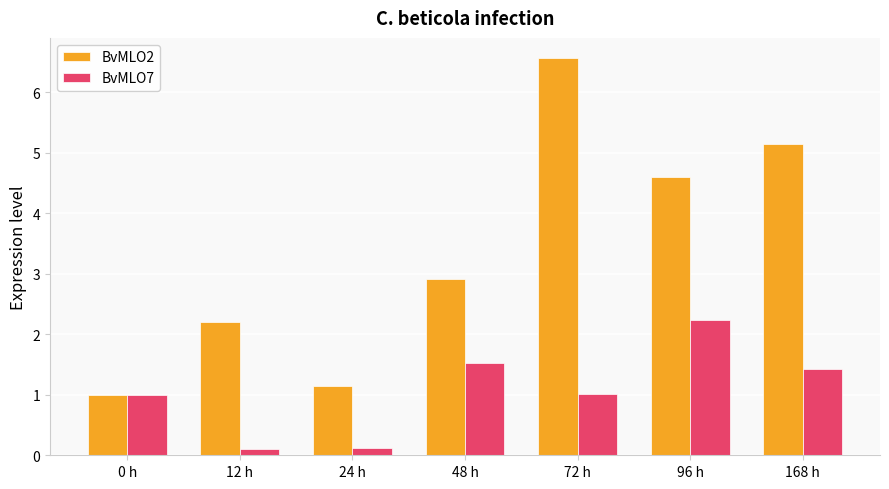

Reading left to right, extract all data points from this chart.

BvMLO2: 0 h=1.0	12 h=2.2	24 h=1.1	48 h=2.9	72 h=6.6	96 h=4.6	168 h=5.1
BvMLO7: 0 h=1.0	12 h=0.1	24 h=0.1	48 h=1.5	72 h=1.0	96 h=2.2	168 h=1.4